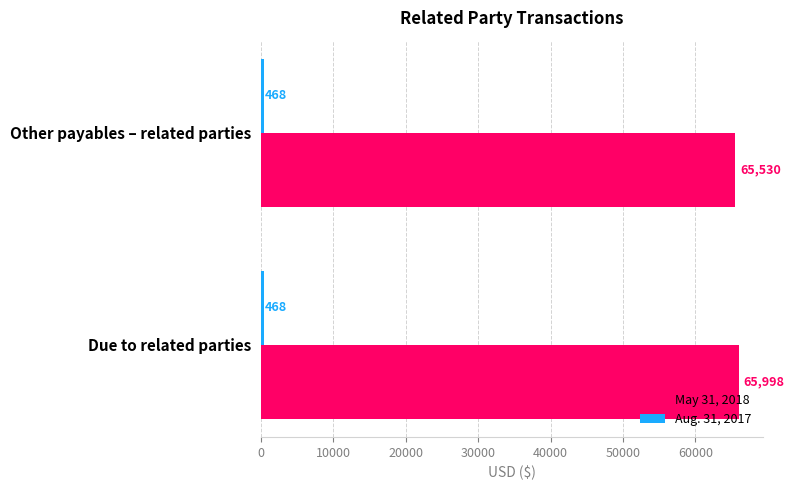

True or false: May 31, 2018 has a value of 65998 at Due to related parties.

True